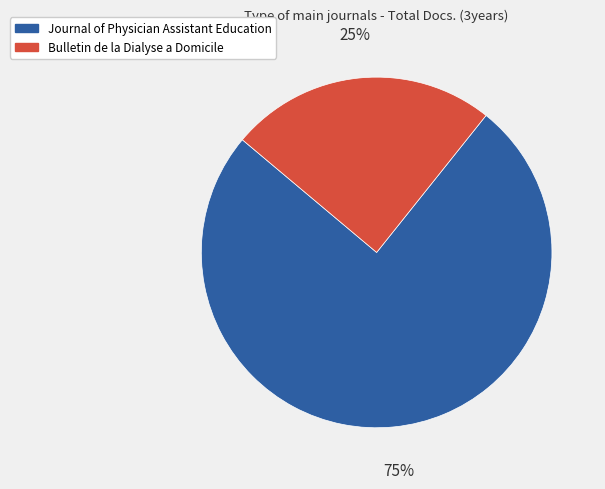

Is the sum of Bulletin de la Dialyse a Domicile and Journal of Physician Assistant Education greater than half?

Yes